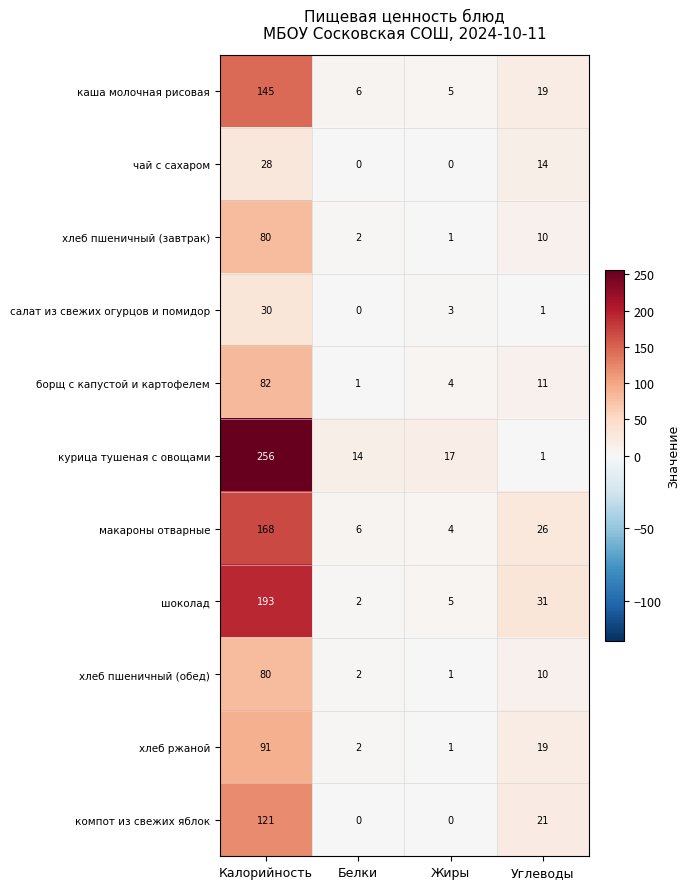

The хлеб пшеничный (обед) series shows 1 at Белки. True or false?

False